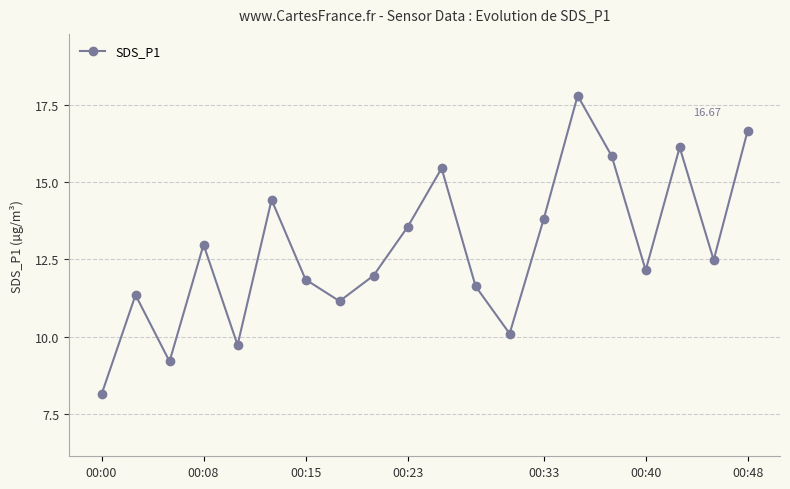

What is the difference between the maximum and minimum values?

9.7